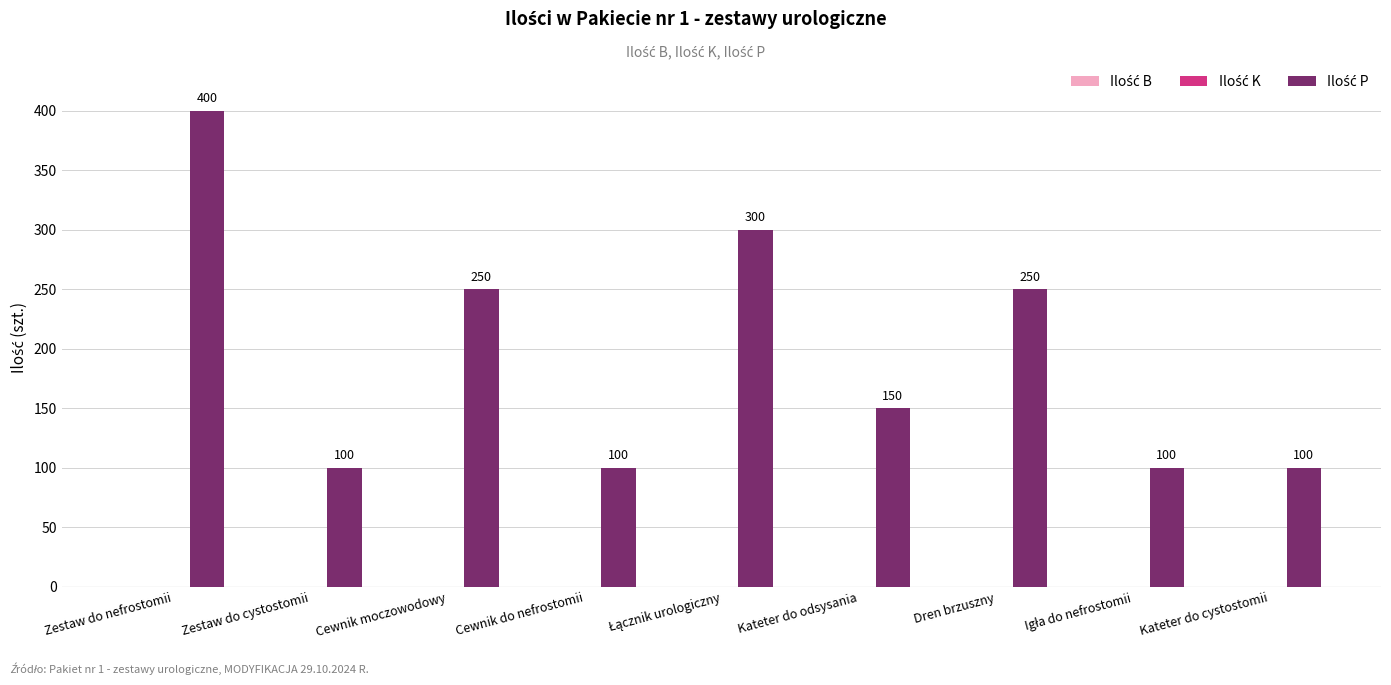

What is the minimum value shown in the chart?

100